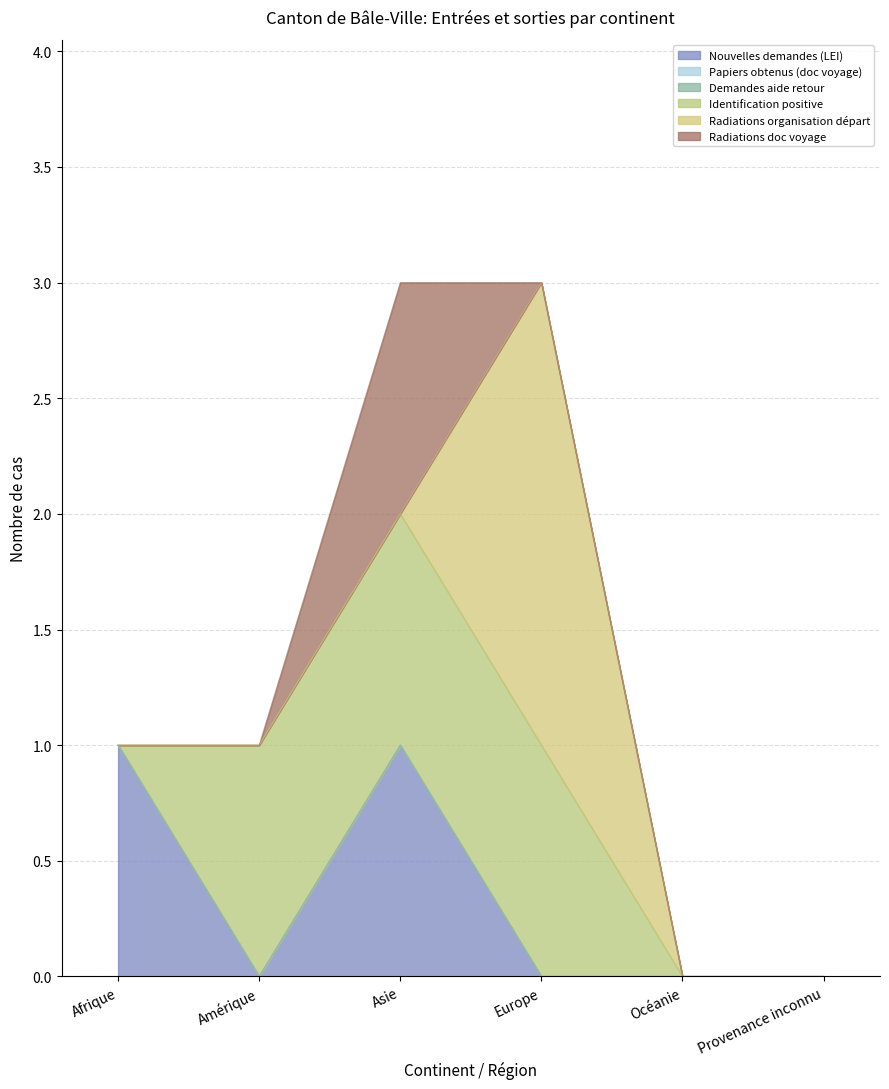

Between Europe and Asie, which is larger?

Asie